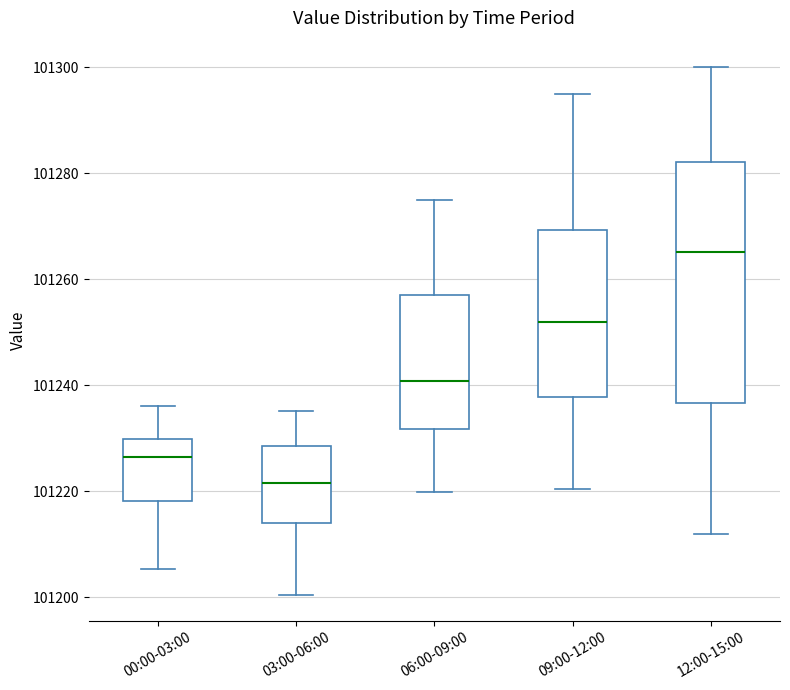

Which box is the tallest, from its lower edge to its upper edge?

12:00-15:00